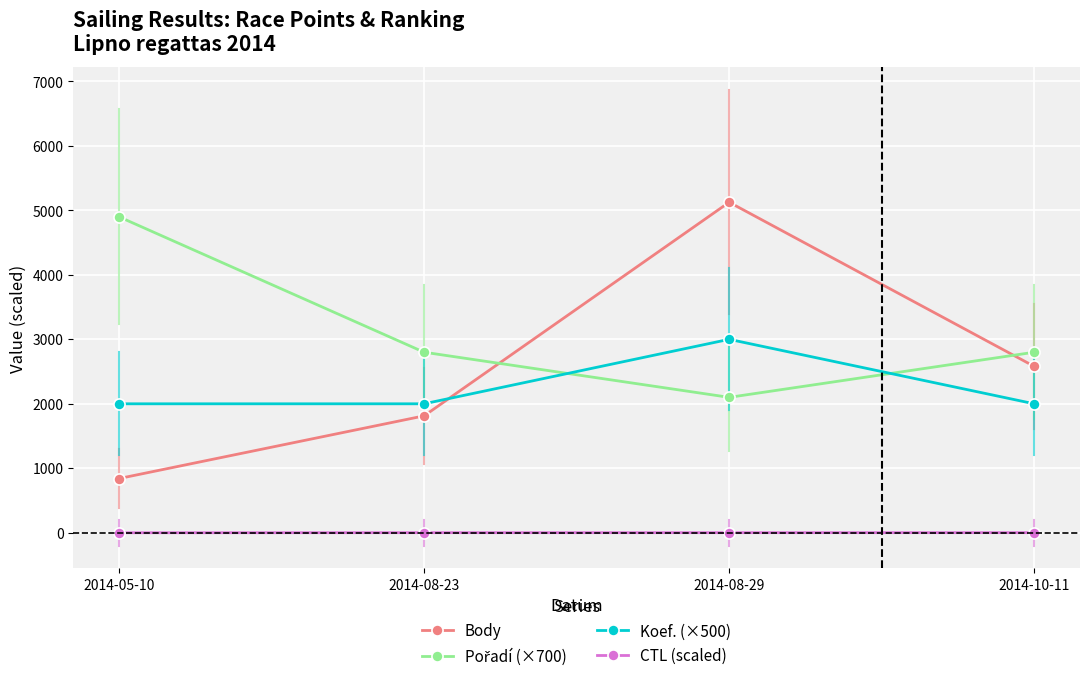

Which series ends up on top after the final intersection of Koef. (×500) and Body?

Body